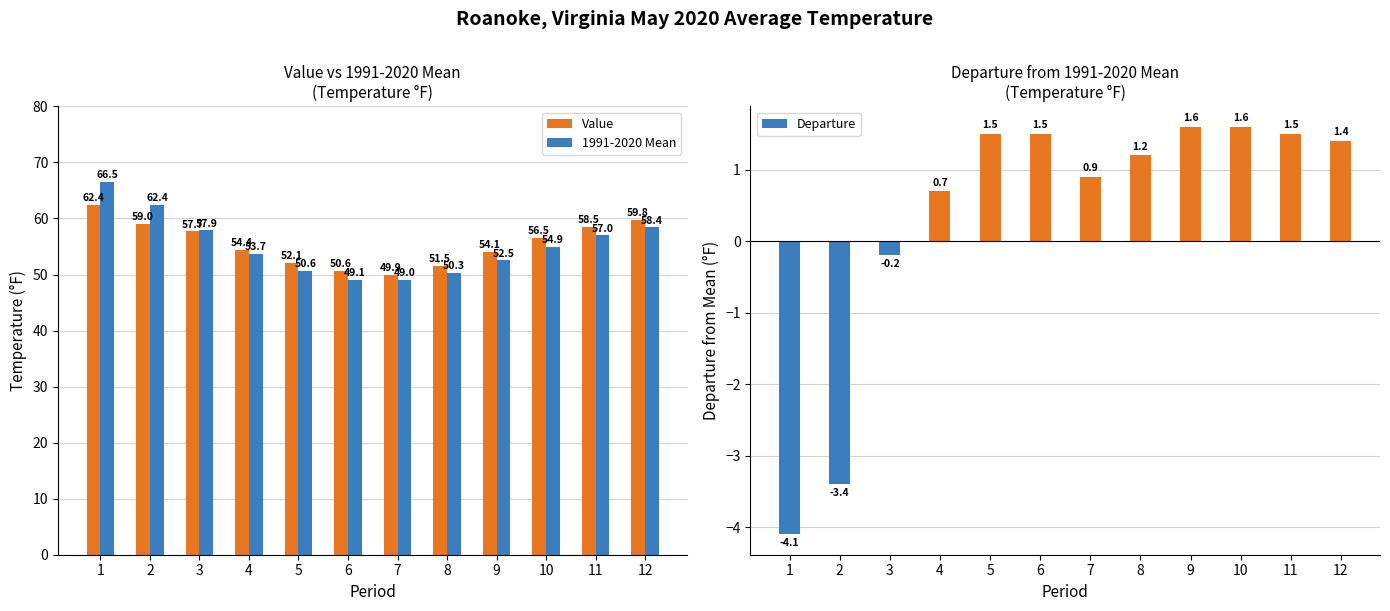

Which series has the largest total across all categories?

Value